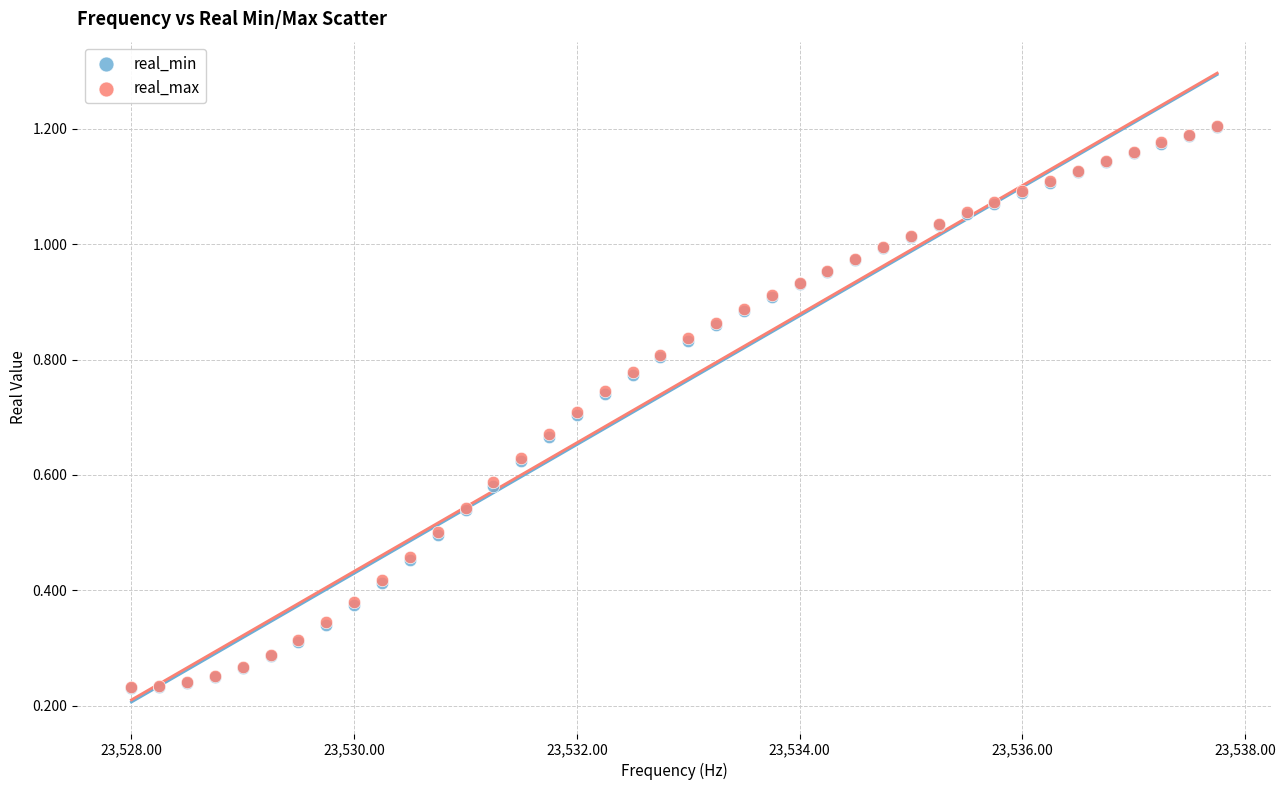

What are all the series names shown in the legend?

real_min, real_max